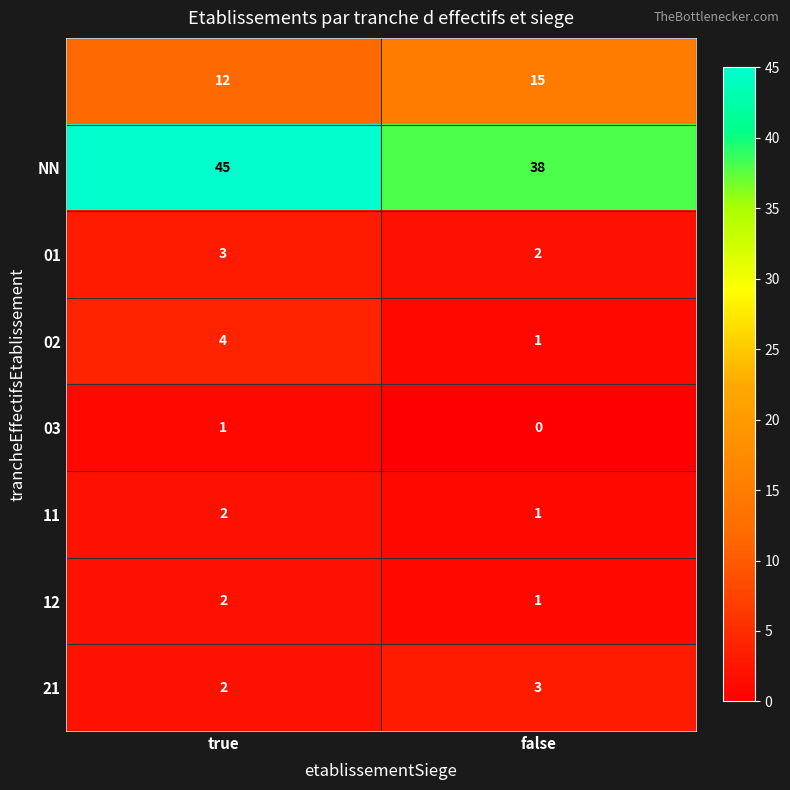

What is the total value across all series at false?

61